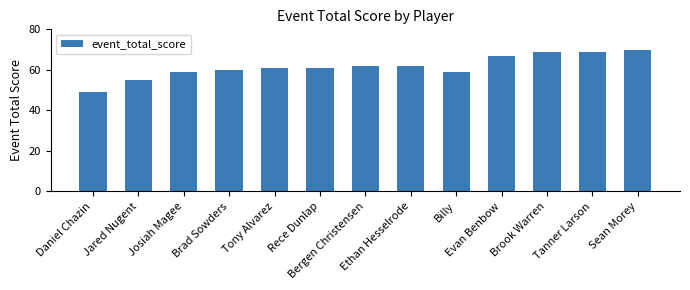

Is it true that the value at Tanner Larson is 114?

False